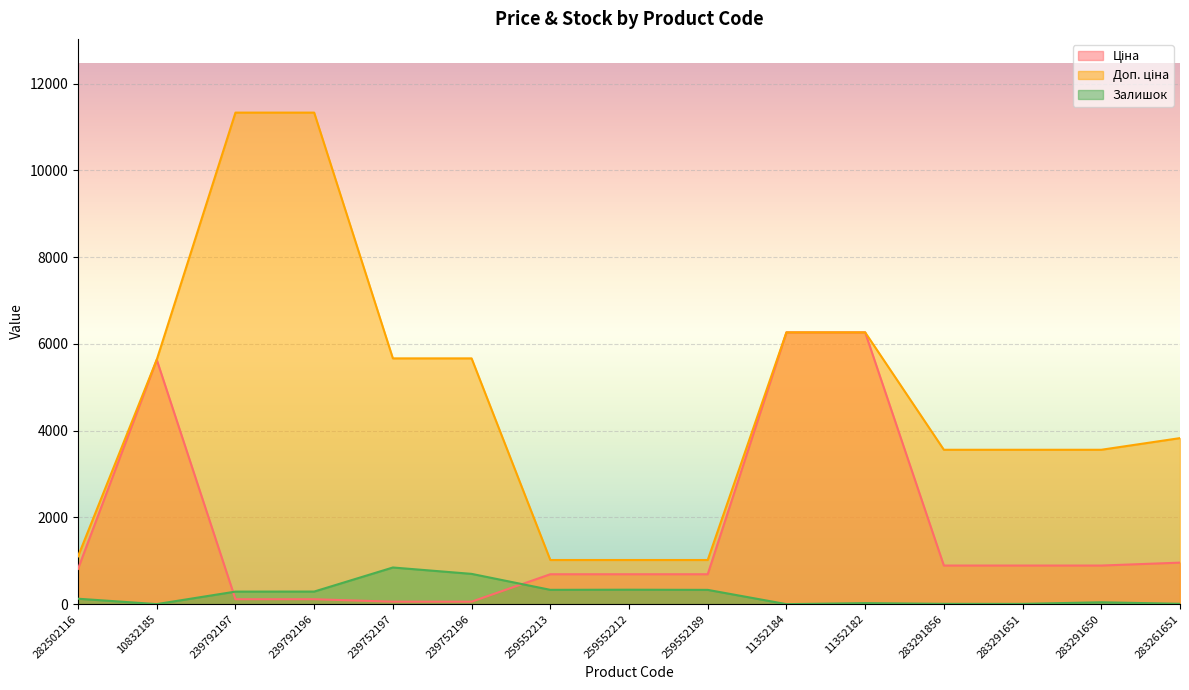

Reading left to right, list all the values displayed in this chart.

Ціна: 282502116=813.0	10832185=5636.0	239792197=113.3	239792196=113.3	239752197=56.7	239752196=56.7	259552213=689.1	259552212=689.1	259552189=689.1	11352184=6266.7	11352182=6266.7	283291856=889.9	283291651=889.9	283291650=889.9	283261651=957.1
Доп. ціна: 282502116=1101.8	10832185=5636.0	239792197=11334.0	239792196=11334.0	239752197=5667.0	239752196=5667.0	259552213=1017.8	259552212=1017.8	259552189=1017.8	11352184=6266.7	11352182=6266.7	283291856=3559.7	283291651=3559.7	283291650=3559.7	283261651=3828.4
Залишок: 282502116=125.0	10832185=1.0	239792197=289.0	239792196=290.0	239752197=845.0	239752196=698.0	259552213=330.0	259552212=333.0	259552189=329.0	11352184=0.0	11352182=23.0	283291856=7.0	283291651=6.0	283291650=43.0	283261651=8.0